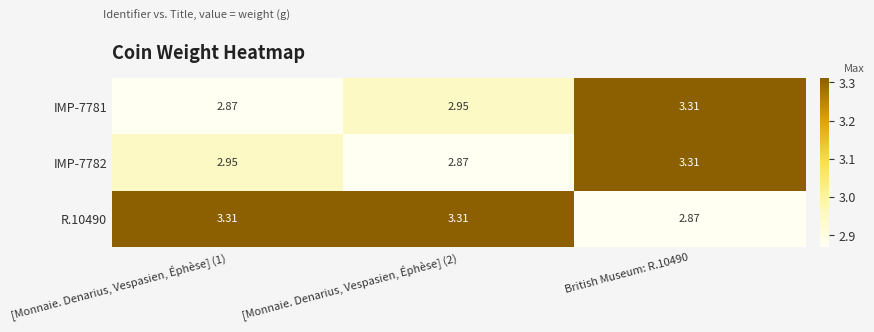

How many data points does each series have?

3